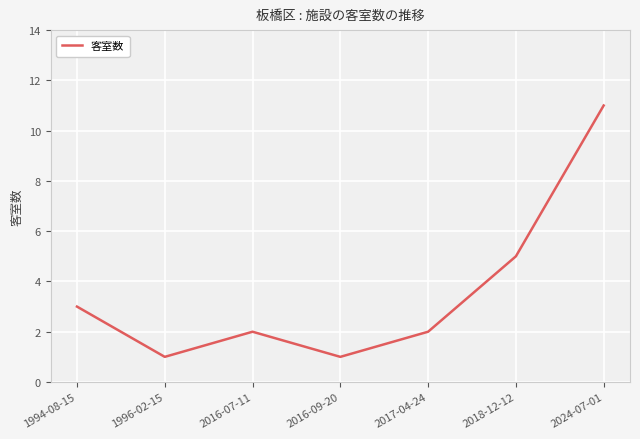

Where is the first local minimum?

1996-02-15